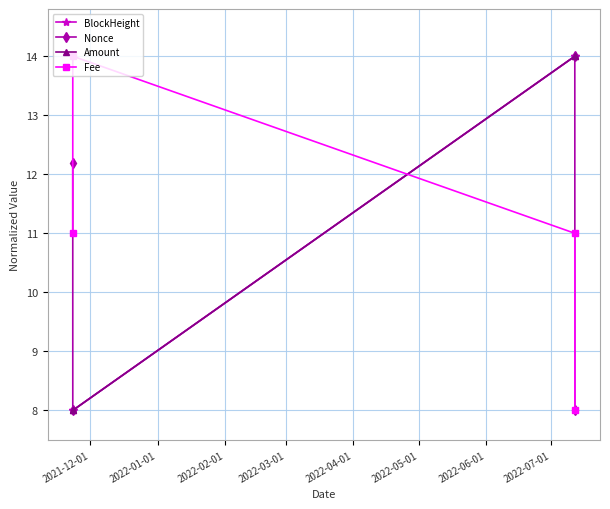

True or false: Fee has more than 2 interior local peaks.

False